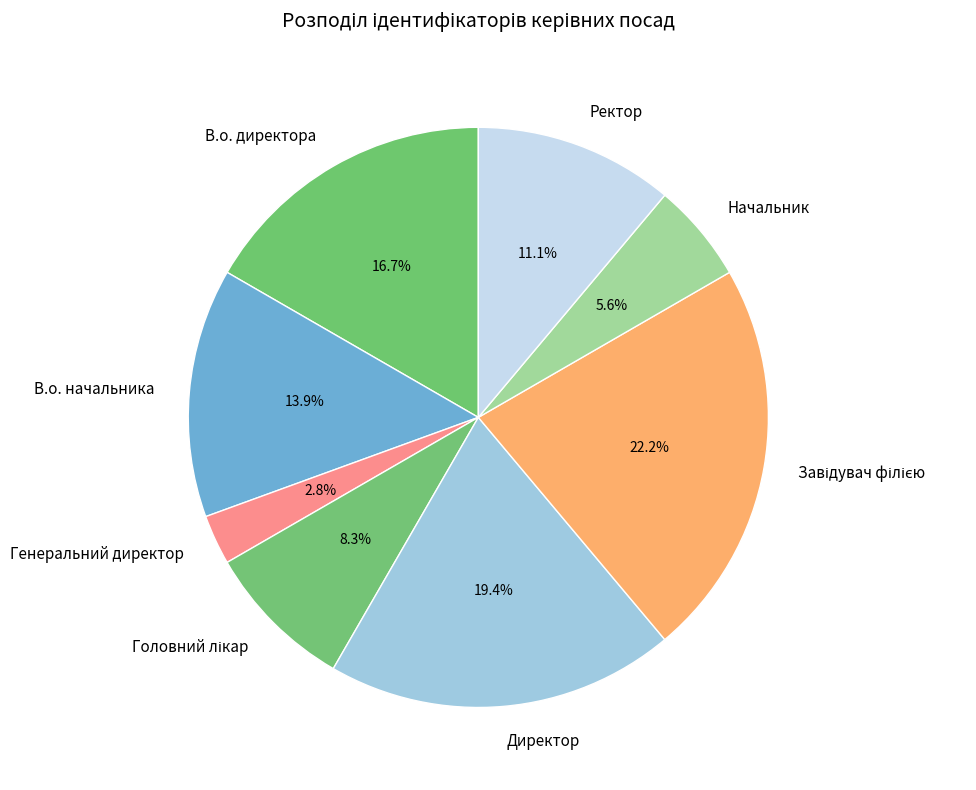

What percentage is NOT represented by Ректор?

88.9%